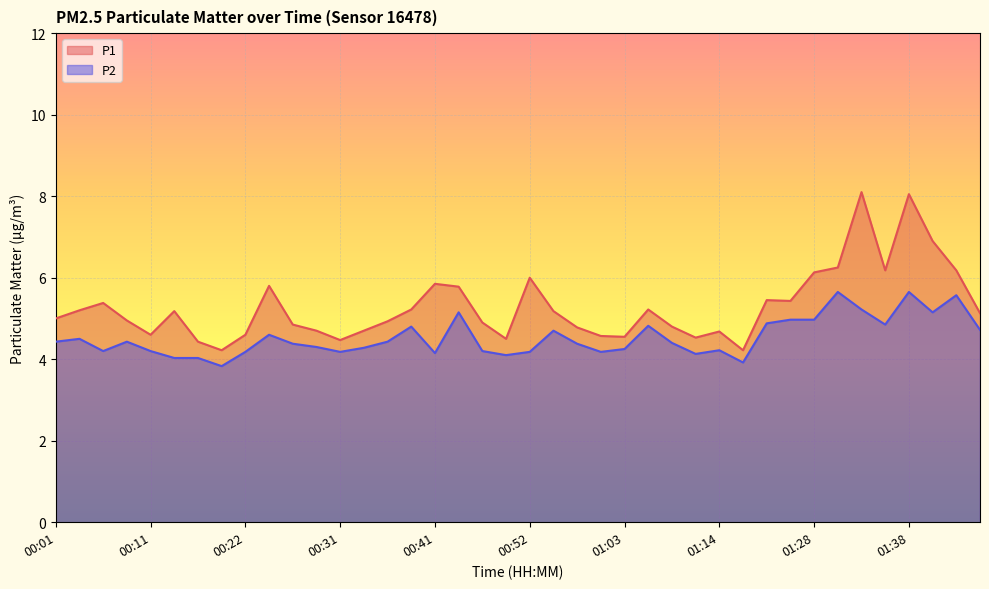

Reading right to left, transcribe all the data shown in this chart.

P1: 01:46=5.1	01:43=6.2	01:40=6.9	01:38=8.1	01:35=6.2	01:33=8.1	01:30=6.2	01:28=6.1	01:25=5.4	01:22=5.5	01:16=4.2	01:14=4.7	01:11=4.5	01:08=4.8	01:06=5.2	01:03=4.5	01:00=4.6	00:58=4.8	00:55=5.2	00:52=6.0	00:50=4.5	00:47=4.9	00:44=5.8	00:41=5.8	00:39=5.2	00:36=4.9	00:34=4.7	00:31=4.5	00:29=4.7	00:26=4.8	00:24=5.8	00:22=4.6	00:19=4.2	00:16=4.4	00:14=5.2	00:11=4.6	00:09=5.0	00:06=5.4	00:04=5.2	00:01=5.0
P2: 01:46=4.7	01:43=5.6	01:40=5.2	01:38=5.7	01:35=4.8	01:33=5.2	01:30=5.7	01:28=5.0	01:25=5.0	01:22=4.9	01:16=3.9	01:14=4.2	01:11=4.1	01:08=4.4	01:06=4.8	01:03=4.2	01:00=4.2	00:58=4.4	00:55=4.7	00:52=4.2	00:50=4.1	00:47=4.2	00:44=5.2	00:41=4.2	00:39=4.8	00:36=4.4	00:34=4.3	00:31=4.2	00:29=4.3	00:26=4.4	00:24=4.6	00:22=4.2	00:19=3.8	00:16=4.0	00:14=4.0	00:11=4.2	00:09=4.4	00:06=4.2	00:04=4.5	00:01=4.4